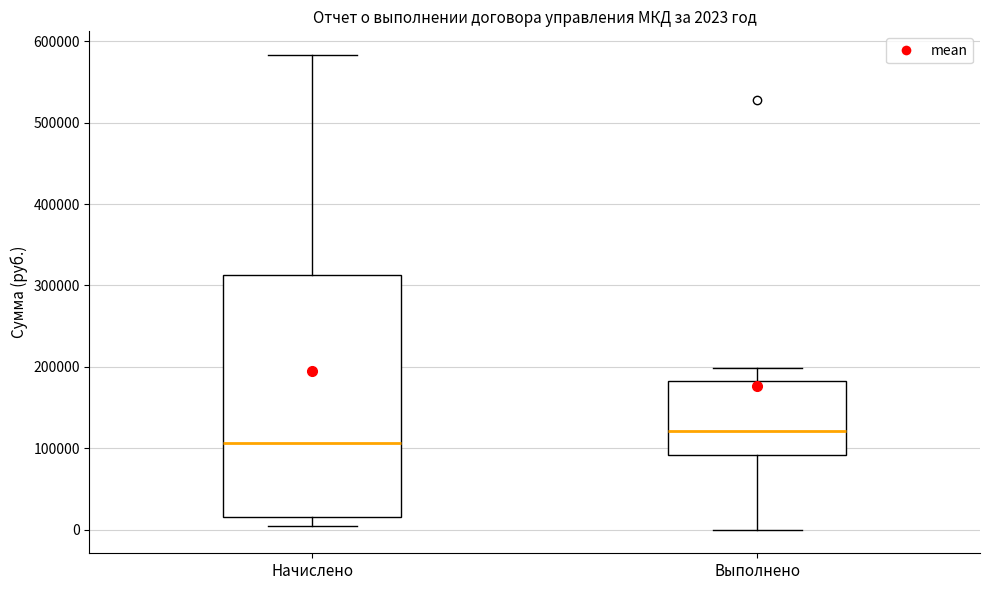

Which box is the tallest, from its lower edge to its upper edge?

Начислено